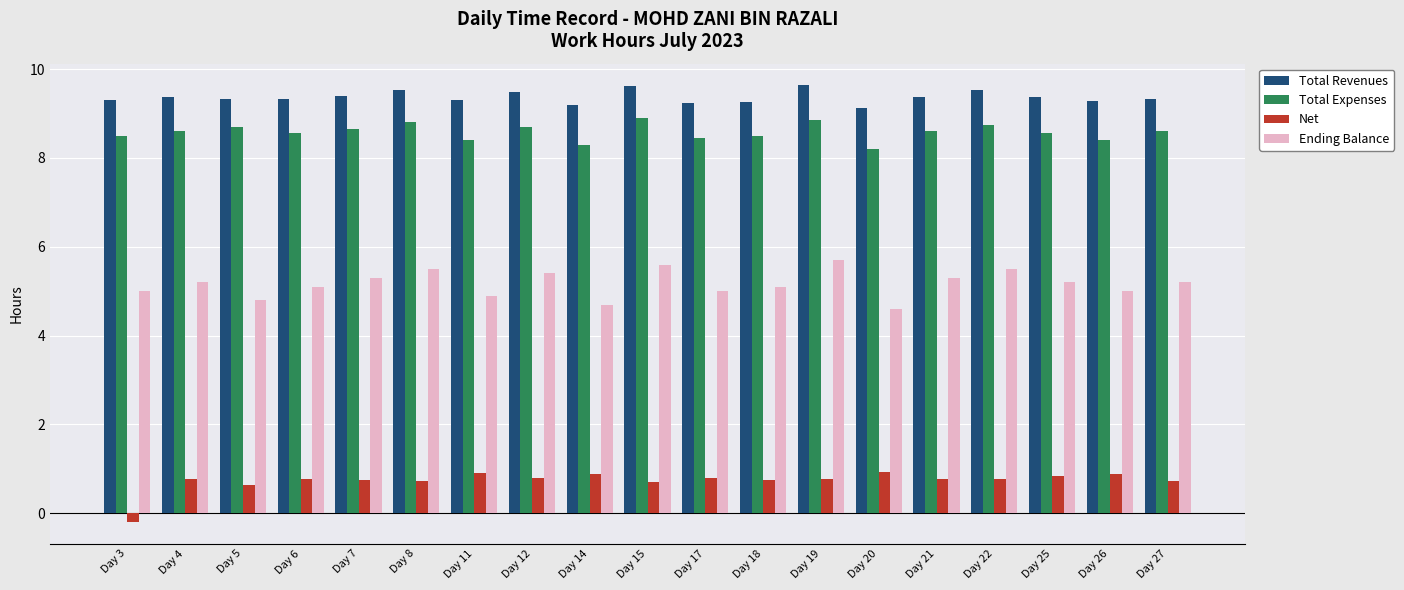

The Ending Balance series shows 5.1 at Day 18. True or false?

True